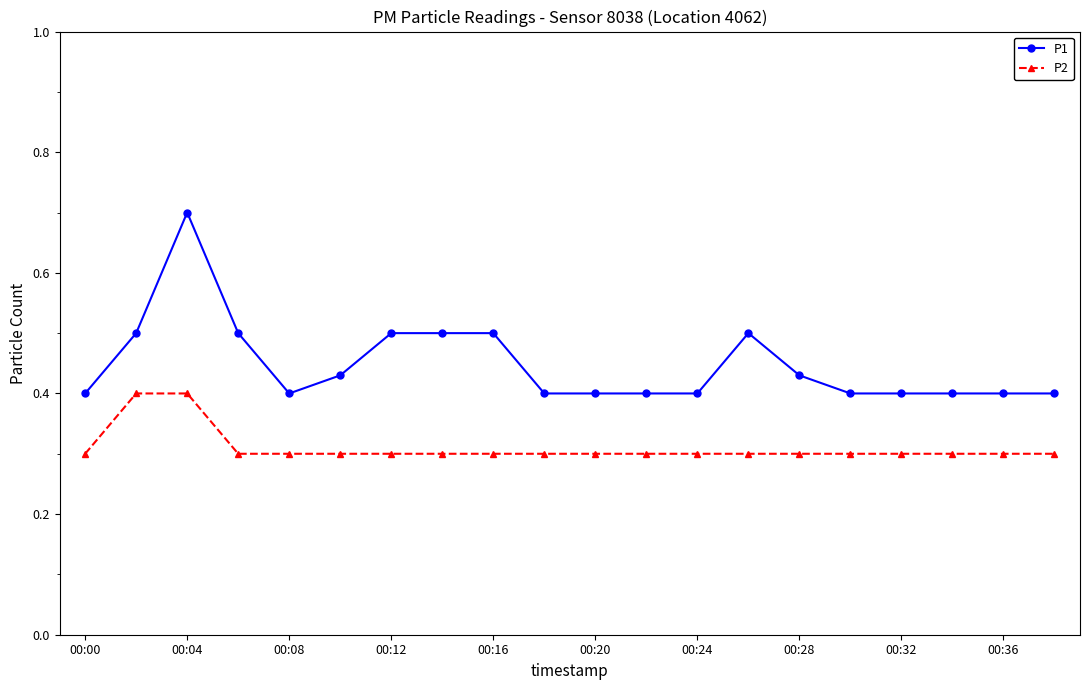

Does the chart have visible grid lines?

No